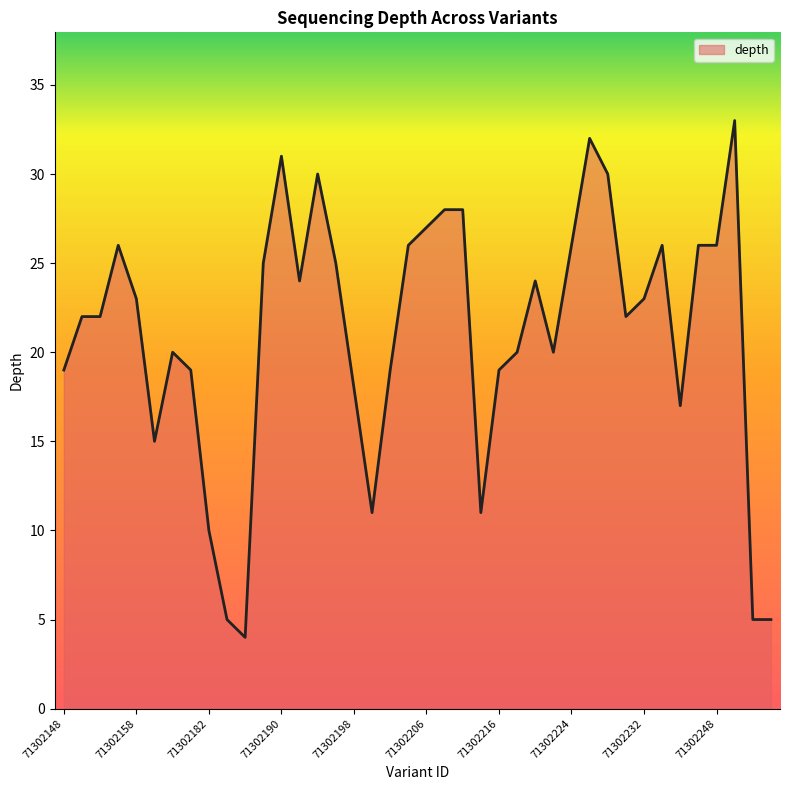

What is the maximum value shown in the chart?

33